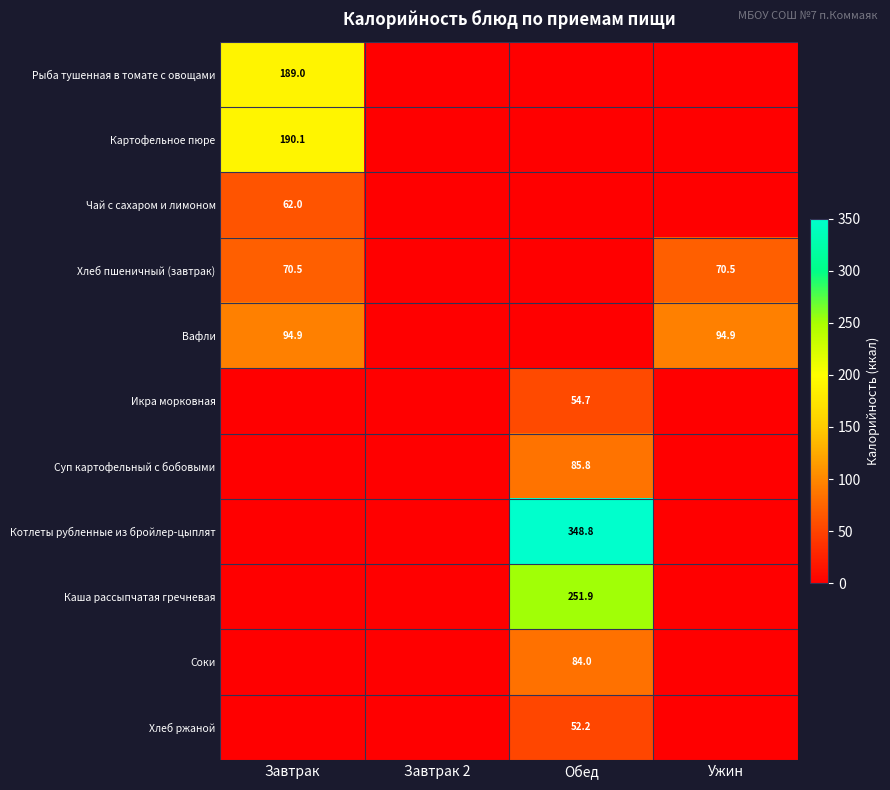

Which category has the lowest value across all series?

Завтрак 2